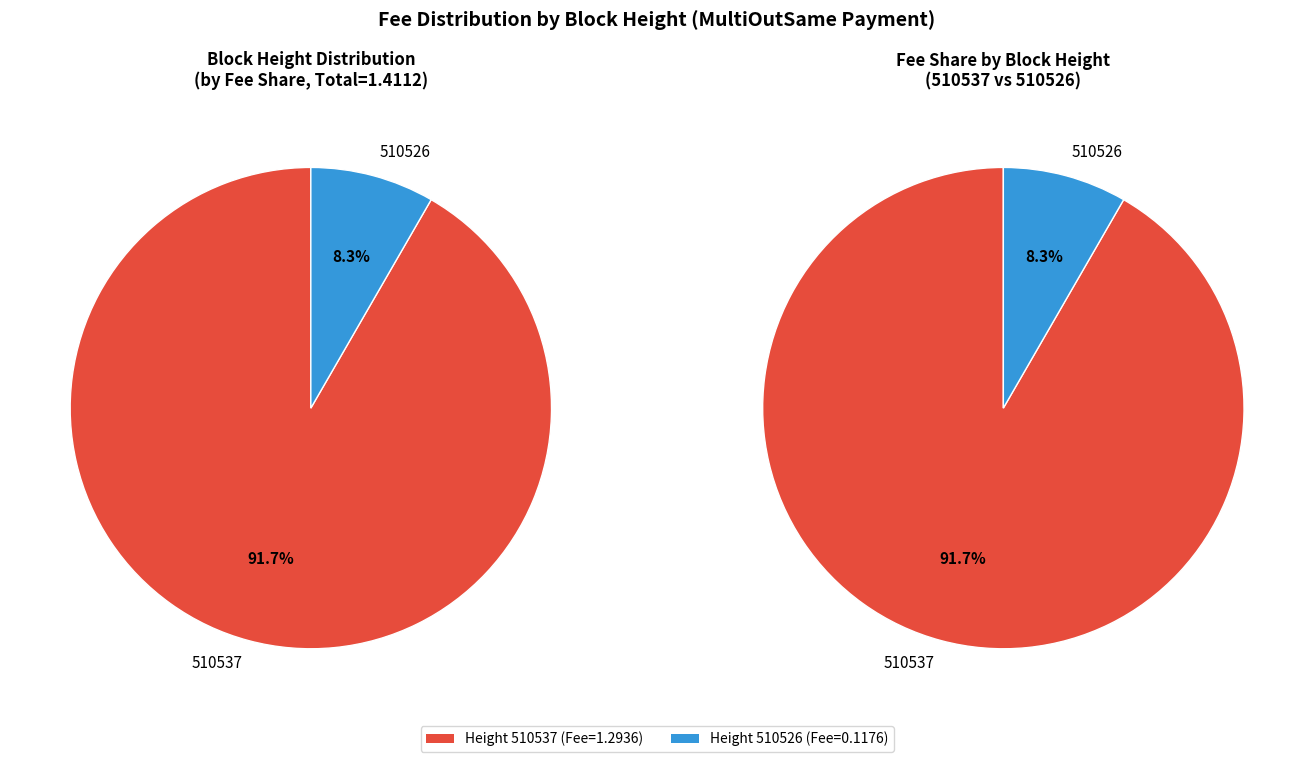

What is the largest slice in the pie chart?

510537